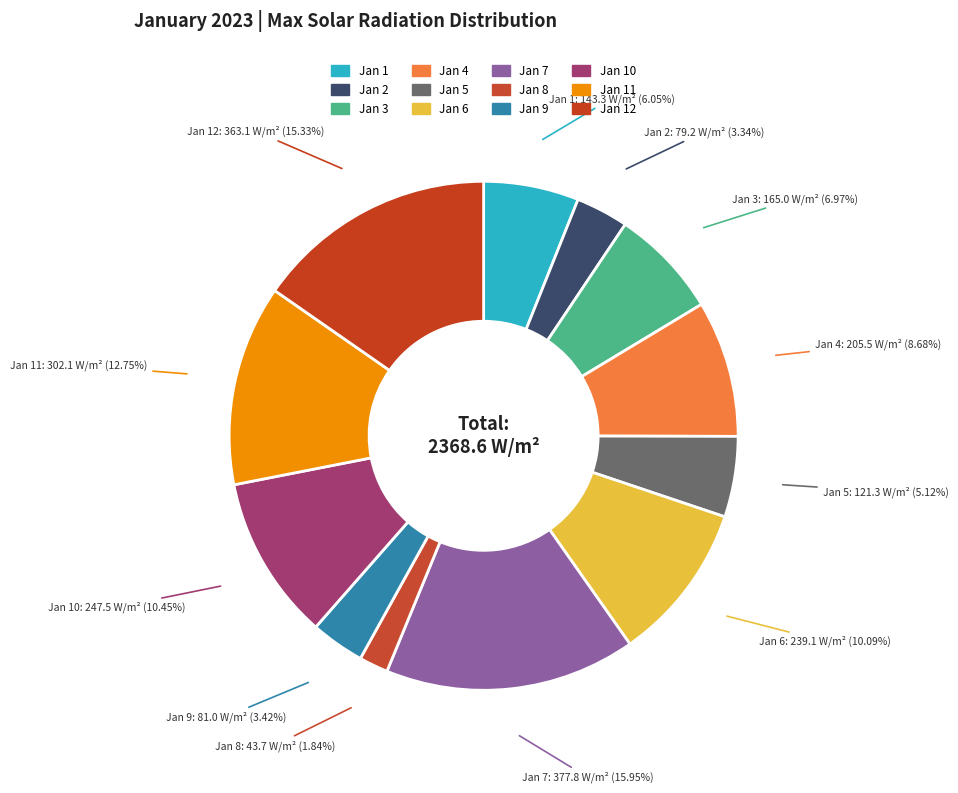

The Jan 1 slice represents 6% of the pie. True or false?

True